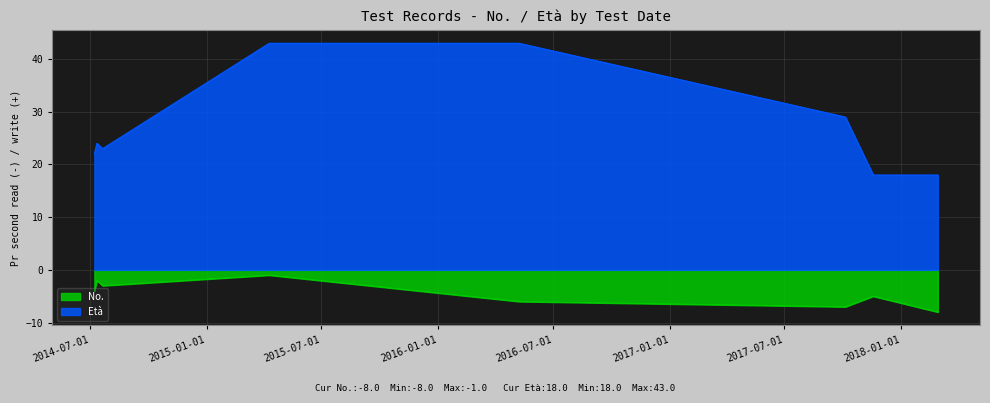

True or false: No. has a value of 7 at 2017-11-18.

False